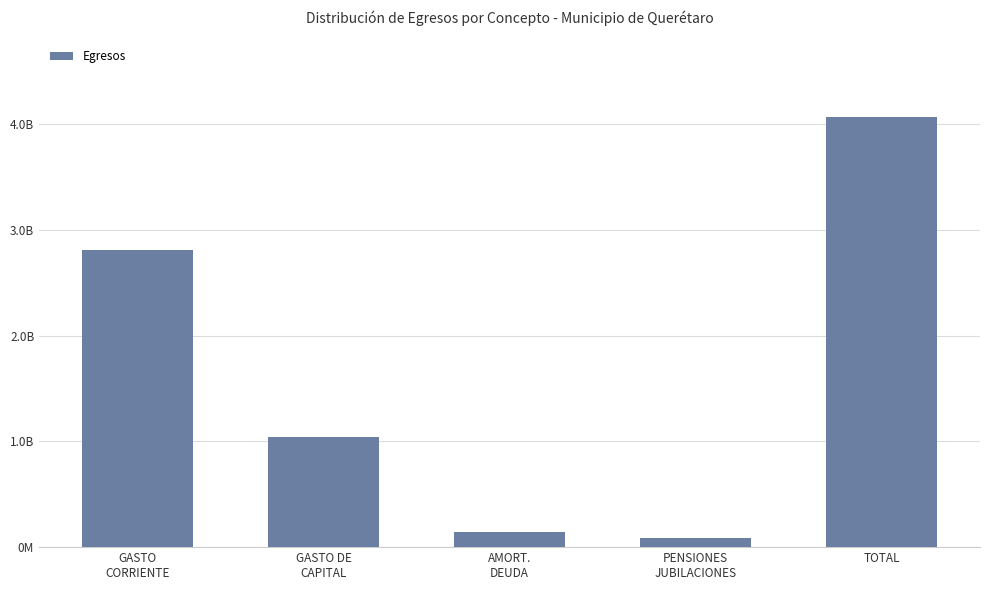

Read the value at PENSIONES
JUBILACIONES.

87198264.3